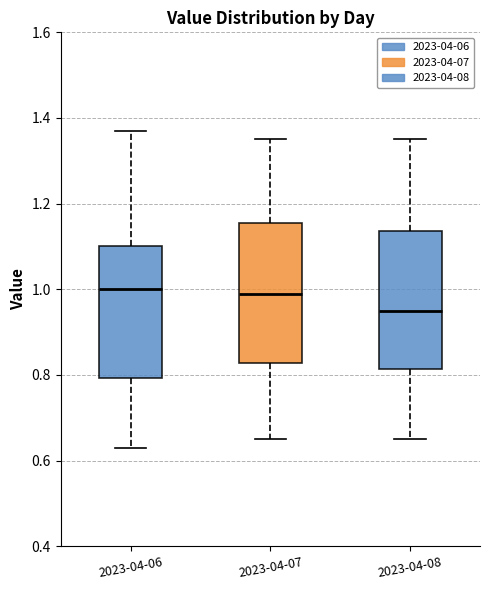

Reading left to right, transcribe this box plot: for each box, give where its median line is, the range the box spans, and where its two whiskers end, as read against the y-axis. The values are not printed on the chart, so give them approximately, as read against the axis.

2023-04-06: median 1.00, box 0.80 to 1.10, whiskers 0.64 to 1.38
2023-04-07: median 1.00, box 0.82 to 1.16, whiskers 0.66 to 1.36
2023-04-08: median 0.96, box 0.82 to 1.14, whiskers 0.66 to 1.36